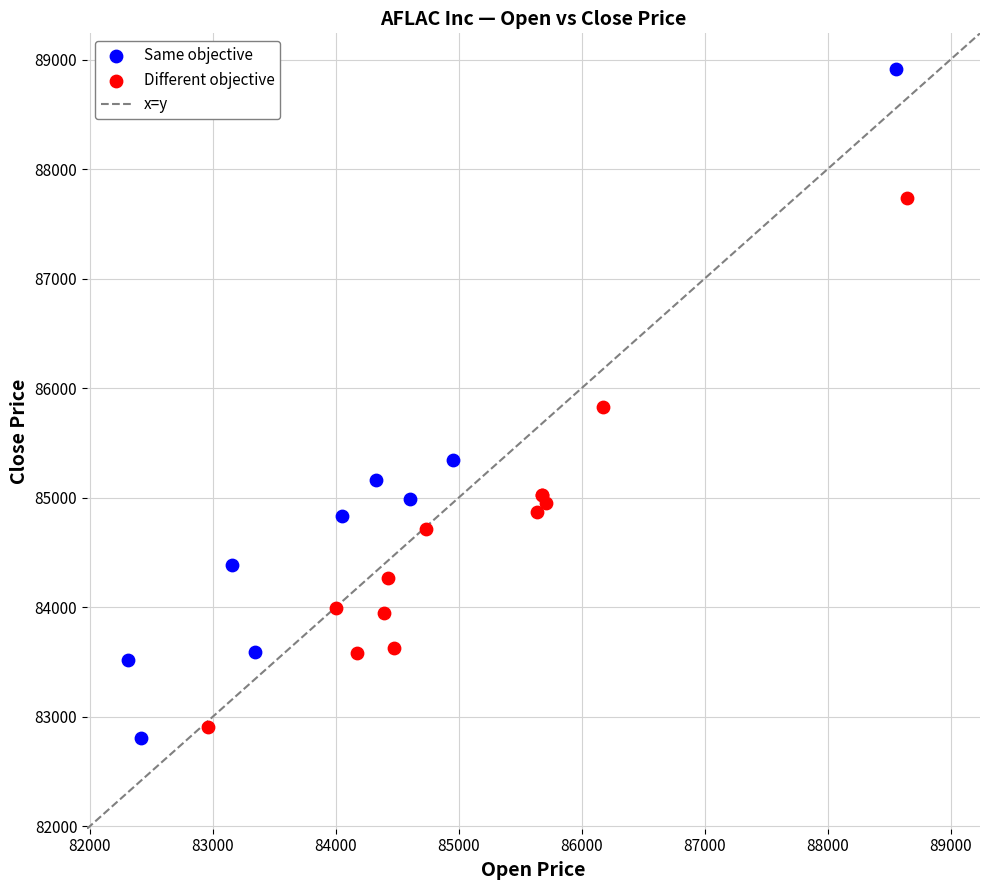

Which series contains the highest Y value?

Same objective